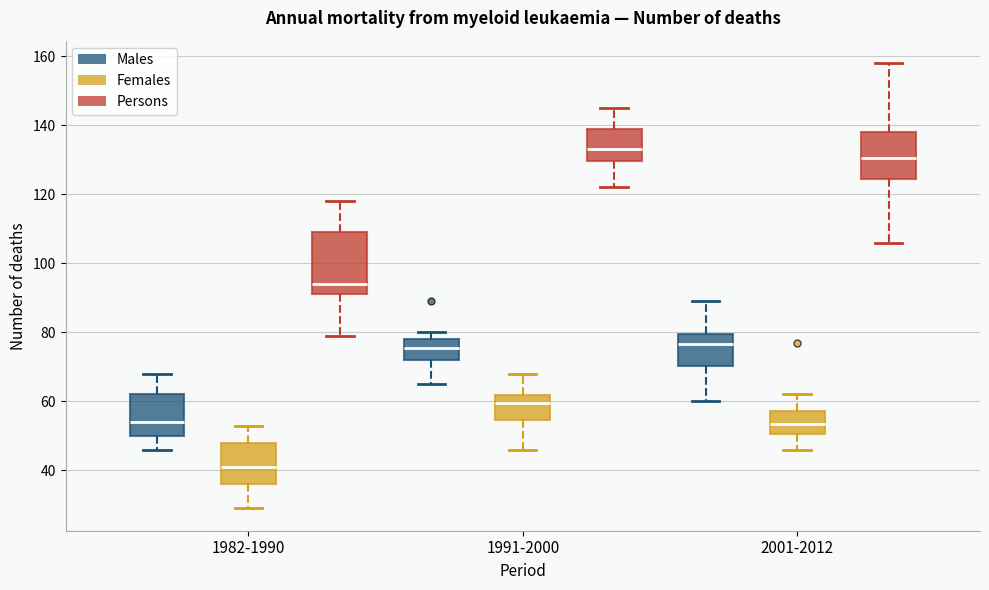

Reading left to right, read every box against the y-axis: the position of its median line, the range the box covers, and the ends of its whiskers. The values are not printed on the chart, so give them approximately, as read against the axis.

1982-1990 (Males): median 54, box 50 to 62, whiskers 46 to 68
1982-1990 (Females): median 42, box 36 to 48, whiskers 30 to 54
1982-1990 (Persons): median 94, box 92 to 110, whiskers 80 to 118
1991-2000 (Males): median 76, box 72 to 78, whiskers 66 to 80
1991-2000 (Females): median 60, box 54 to 62, whiskers 46 to 68
1991-2000 (Persons): median 134, box 130 to 140, whiskers 122 to 146
2001-2012 (Males): median 76, box 70 to 80, whiskers 60 to 90
2001-2012 (Females): median 54, box 50 to 58, whiskers 46 to 62
2001-2012 (Persons): median 130, box 124 to 138, whiskers 106 to 158